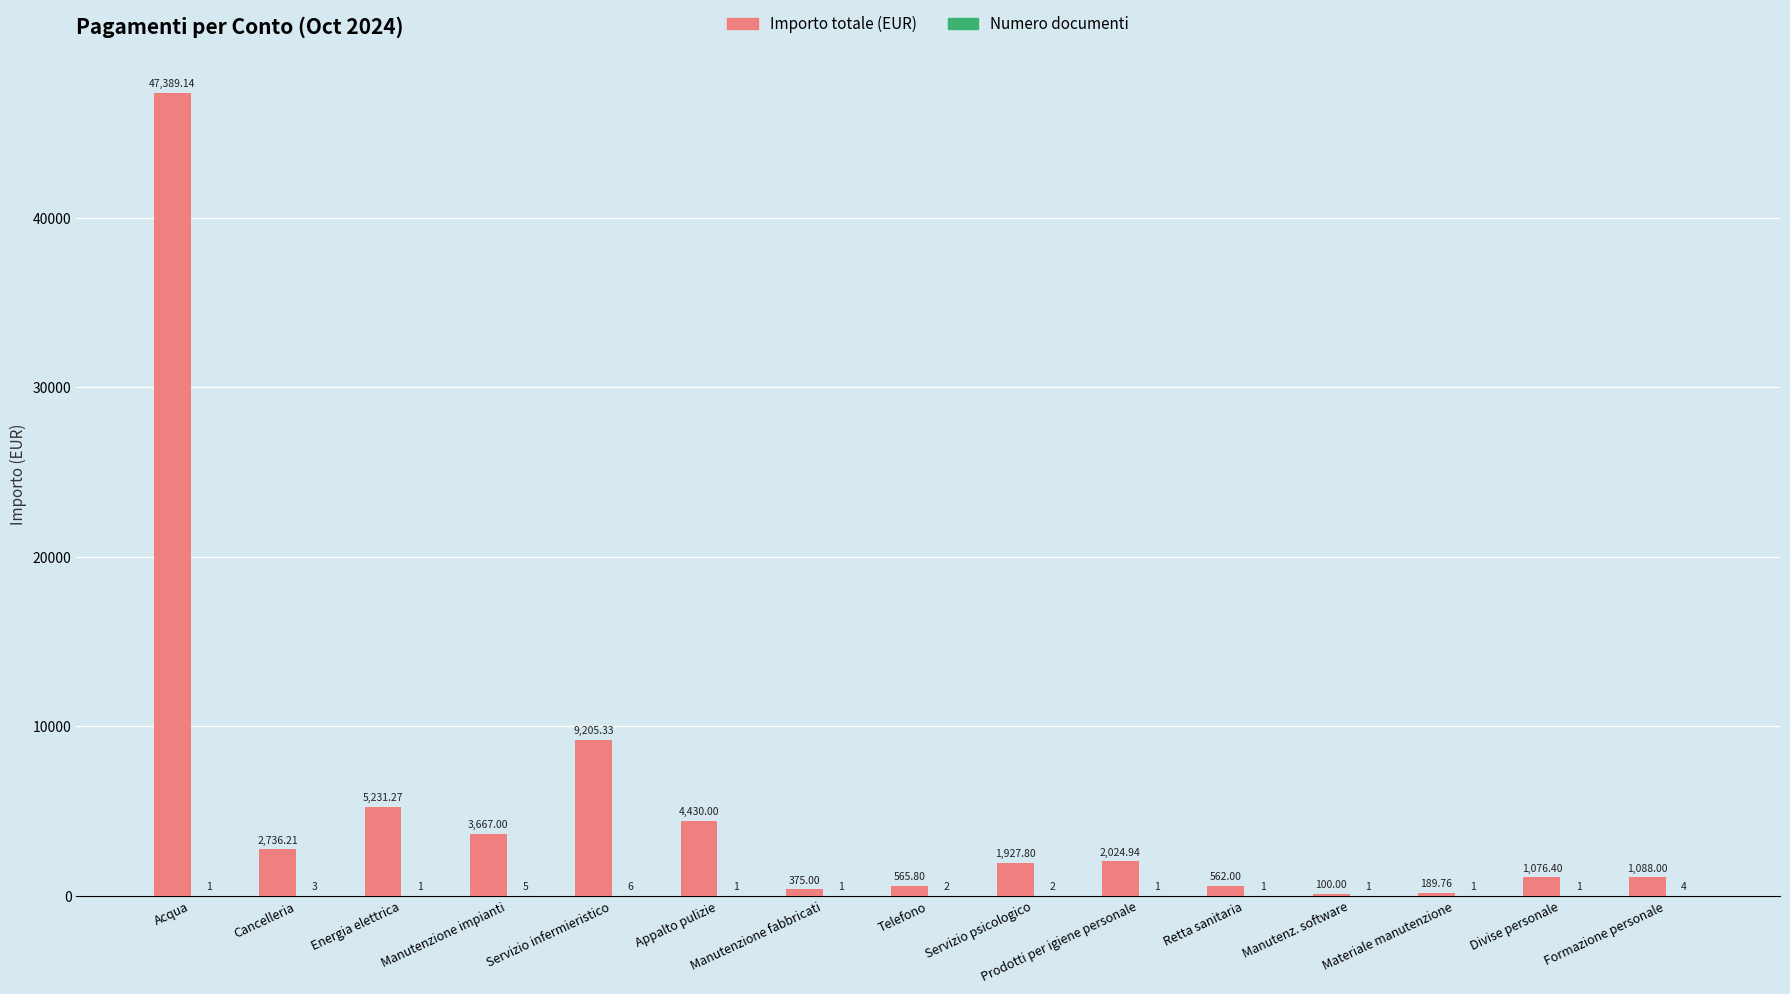

Which series changed the most between Servizio psicologico and Formazione personale?

Importo totale (EUR)